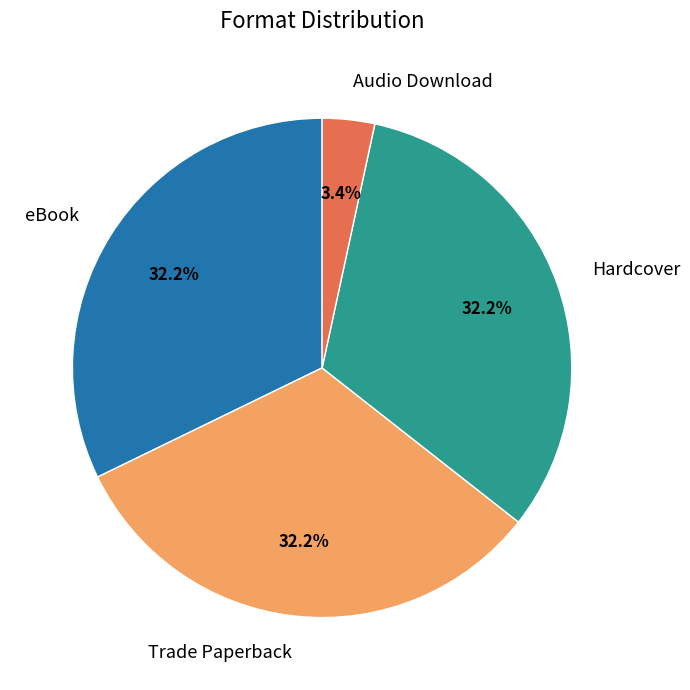

True or false: eBook accounts for 39% of the total.

False